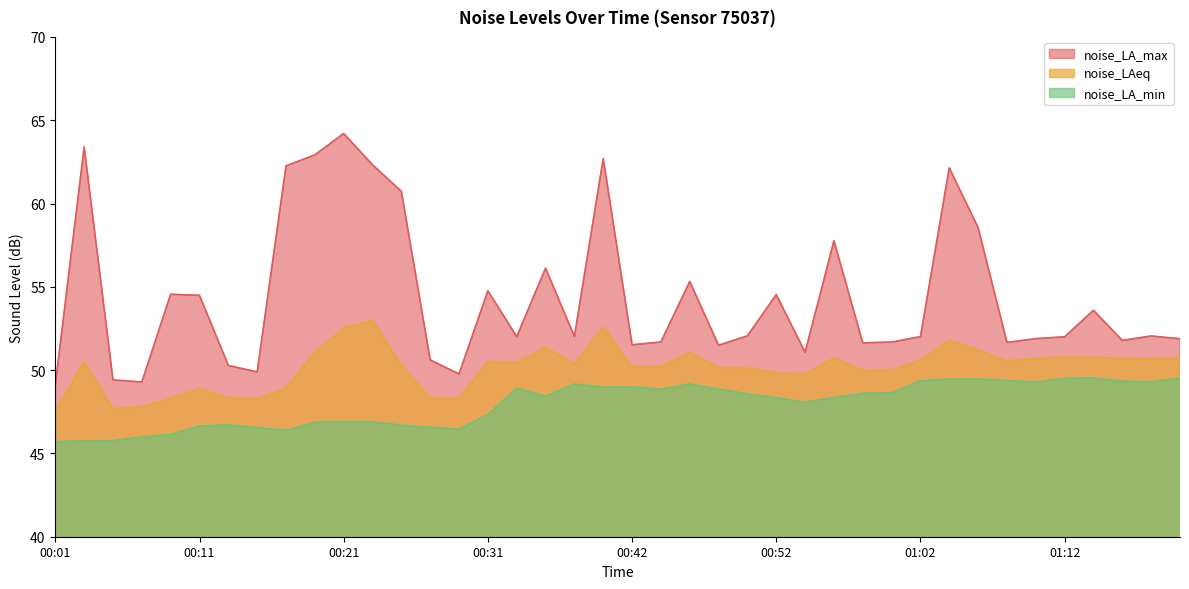

Reading left to right, what are all the values shown in this chart?

noise_LA_max: 00:01=49.1	00:03=63.4	00:05=49.4	00:07=49.3	00:09=54.5	00:11=54.5	00:13=50.3	00:15=49.9	00:17=62.3	00:19=62.9	00:21=64.2	00:23=62.3	00:25=60.7	00:27=50.6	00:29=49.8	00:31=54.8	00:33=52.0	00:35=56.1	00:37=52.0	00:40=62.7	00:42=51.5	00:44=51.7	00:46=55.3	00:48=51.5	00:50=52.1	00:52=54.5	00:54=51.1	00:56=57.8	00:58=51.6	01:00=51.7	01:02=52.0	01:04=62.1	01:06=58.5	01:08=51.7	01:10=51.9	01:12=52.0	01:14=53.6	01:16=51.8	01:18=52.0	01:20=51.9
noise_LAeq: 00:01=47.5	00:03=50.5	00:05=47.7	00:07=47.8	00:09=48.3	00:11=48.9	00:13=48.3	00:15=48.3	00:17=48.9	00:19=51.1	00:21=52.5	00:23=53.0	00:25=50.3	00:27=48.3	00:29=48.3	00:31=50.5	00:33=50.5	00:35=51.4	00:37=50.4	00:40=52.6	00:42=50.2	00:44=50.2	00:46=51.1	00:48=50.1	00:50=50.1	00:52=49.8	00:54=49.8	00:56=50.7	00:58=50.0	01:00=50.0	01:02=50.6	01:04=51.8	01:06=51.2	01:08=50.6	01:10=50.7	01:12=50.8	01:14=50.8	01:16=50.7	01:18=50.7	01:20=50.7
noise_LA_min: 00:01=45.7	00:03=45.8	00:05=45.8	00:07=46.0	00:09=46.1	00:11=46.6	00:13=46.7	00:15=46.5	00:17=46.4	00:19=46.9	00:21=46.9	00:23=46.9	00:25=46.7	00:27=46.6	00:29=46.5	00:31=47.3	00:33=48.9	00:35=48.4	00:37=49.2	00:40=49.0	00:42=49.0	00:44=48.9	00:46=49.2	00:48=48.9	00:50=48.6	00:52=48.3	00:54=48.1	00:56=48.4	00:58=48.6	01:00=48.6	01:02=49.4	01:04=49.5	01:06=49.5	01:08=49.4	01:10=49.3	01:12=49.5	01:14=49.5	01:16=49.3	01:18=49.3	01:20=49.5